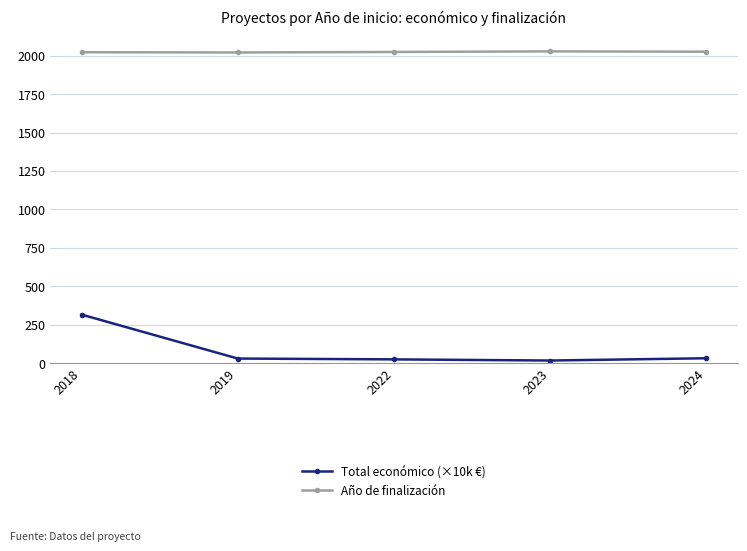

List the series in order of their peak value, lowest first.

Total económico (×10k €), Año de finalización